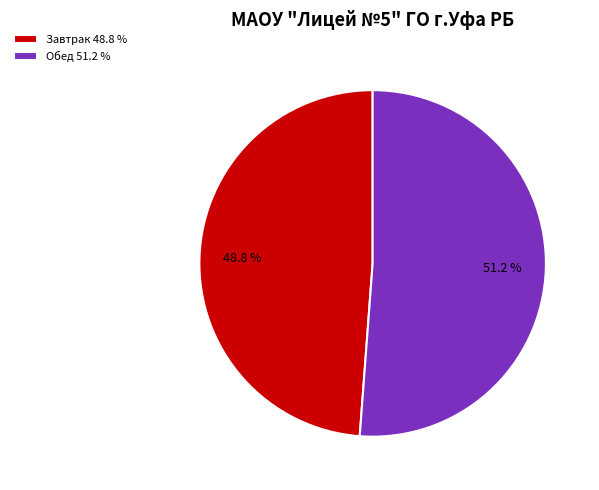

To the nearest percent, what portion does Обед represent?

51%